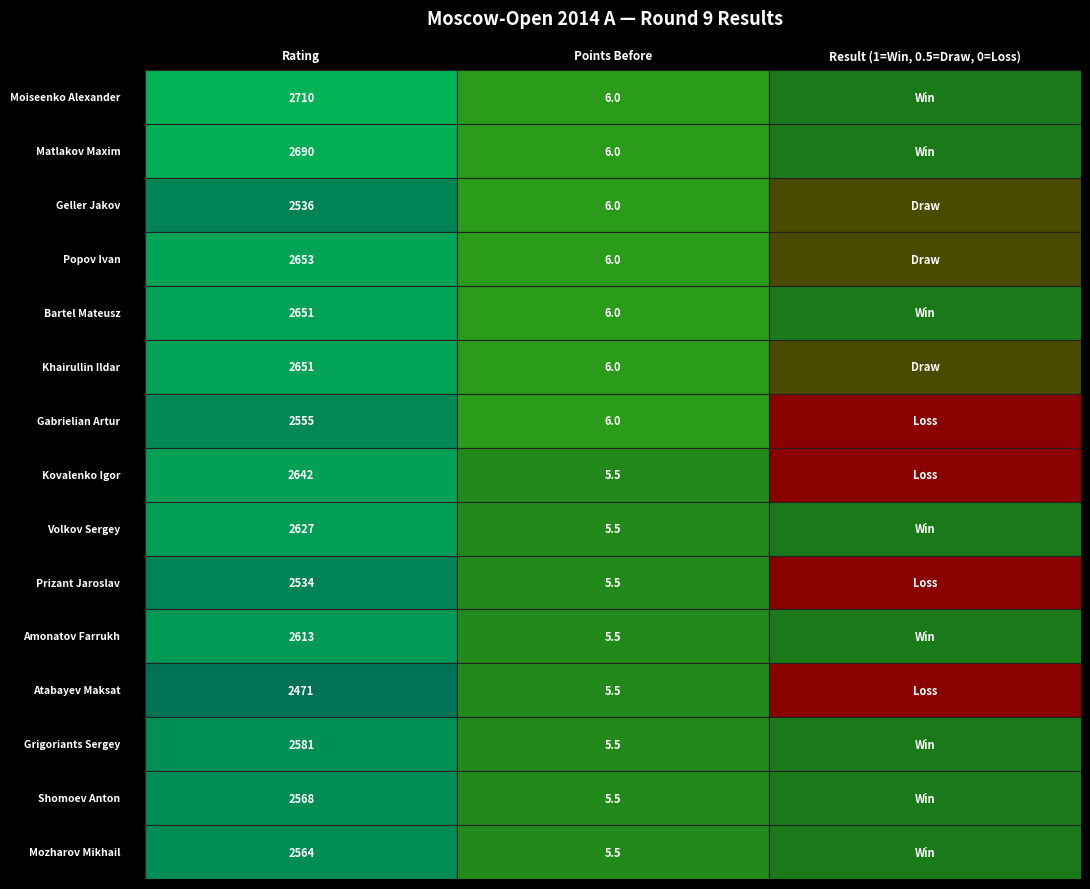

What is the difference between the highest and lowest values at 1?

0.5